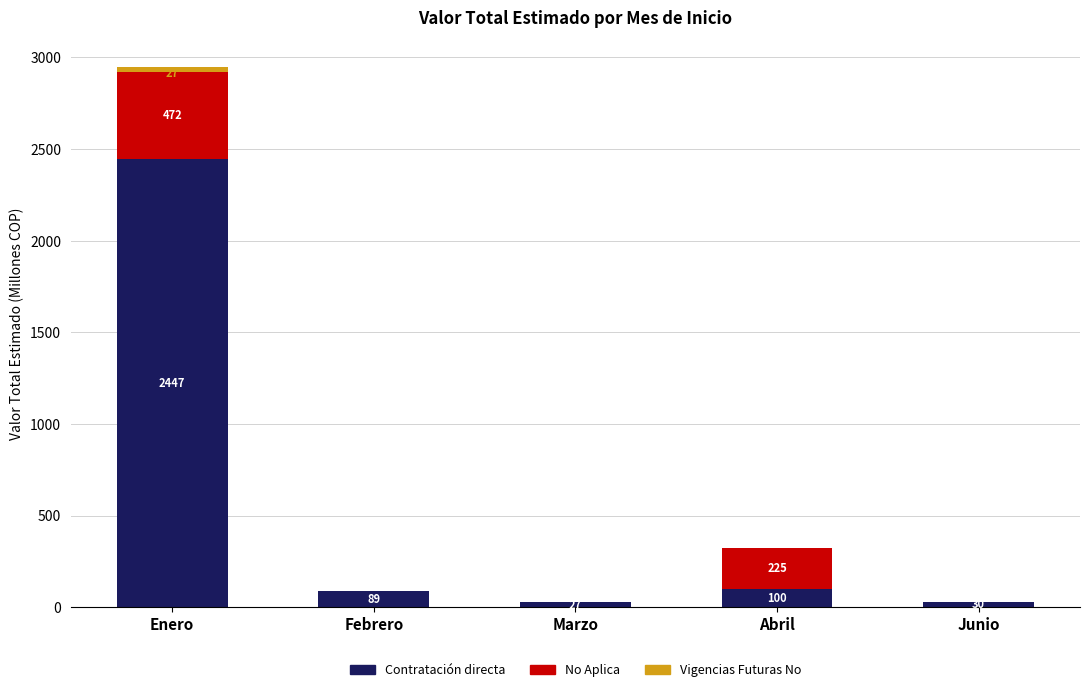

At which label is Contratación directa closest to 1236?

Abril